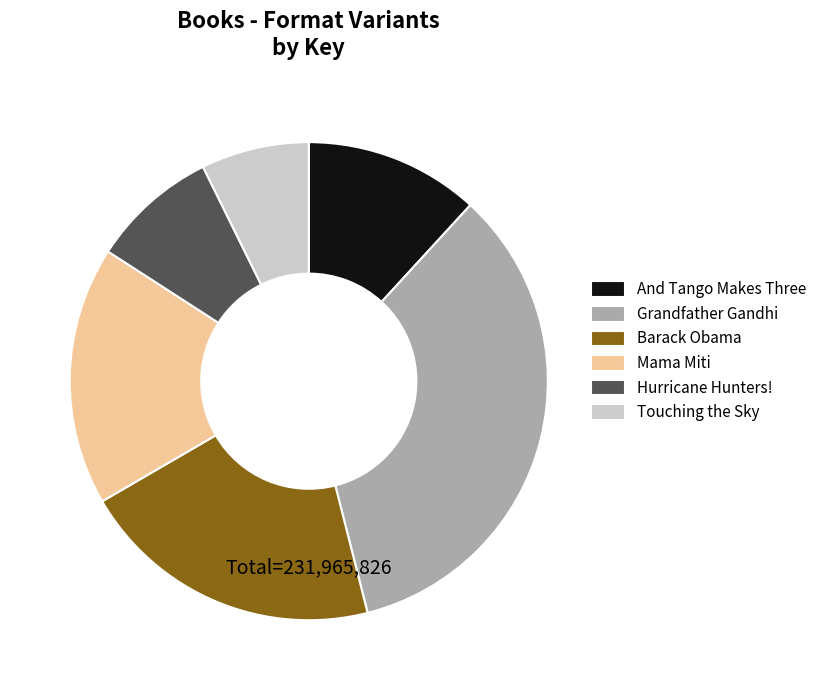

True or false: Mama Miti accounts for 18% of the total.

True